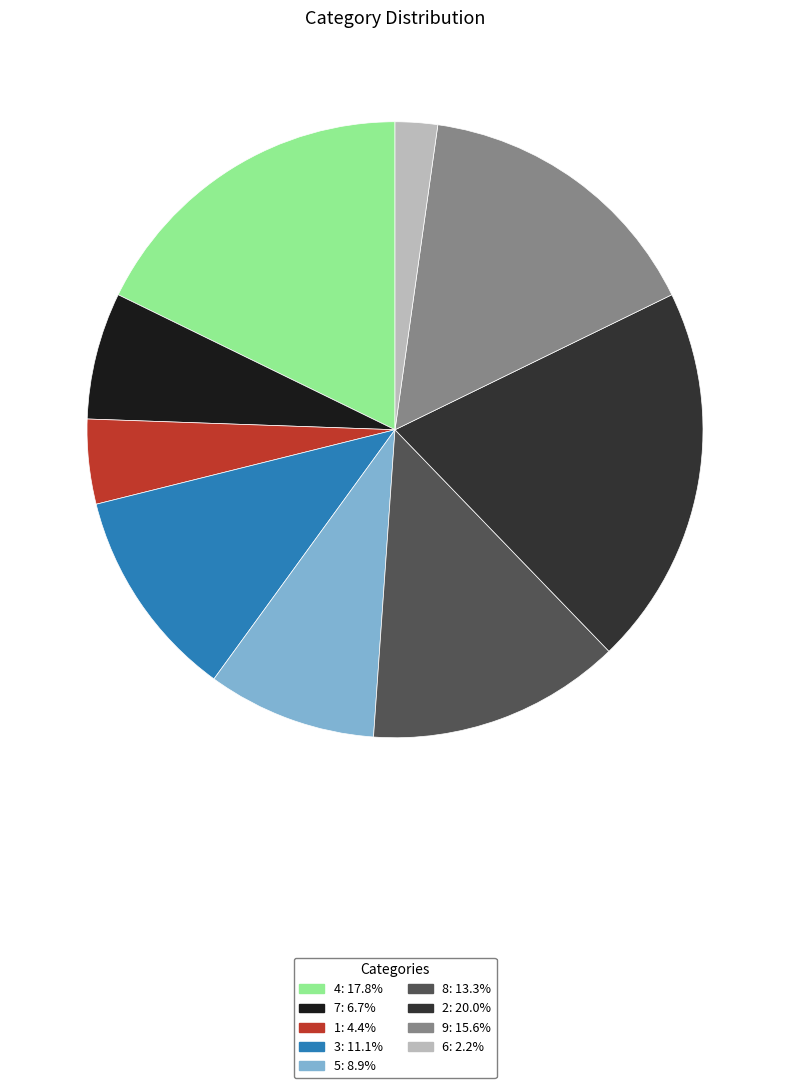

Between 8 and 4, which is larger?

4